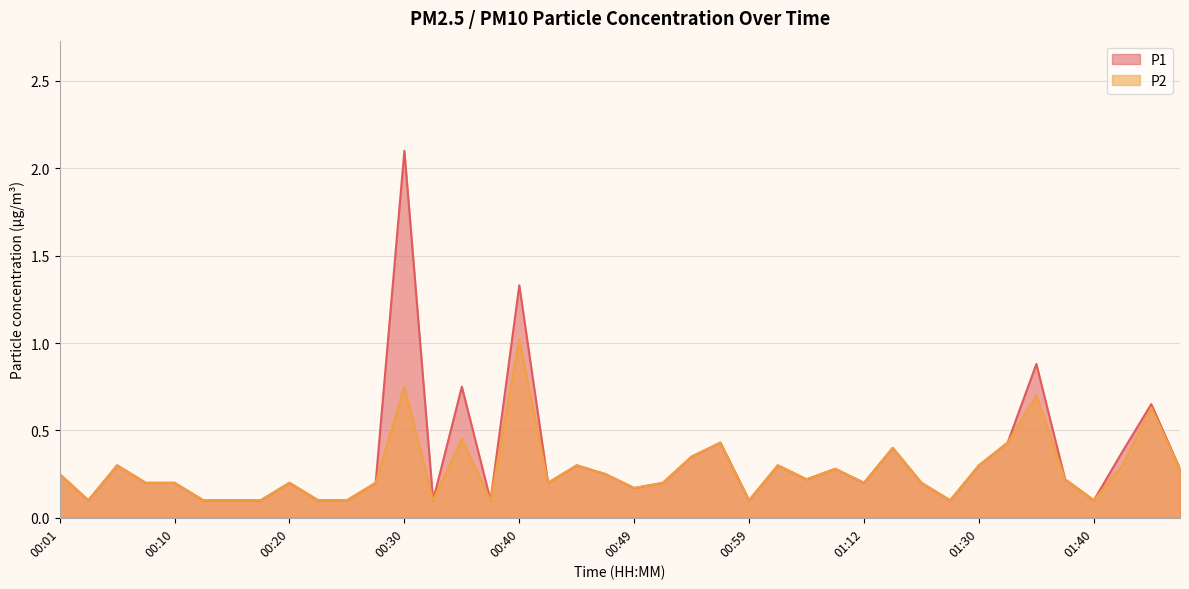

At which category is the sum across all series the highest?

00:30